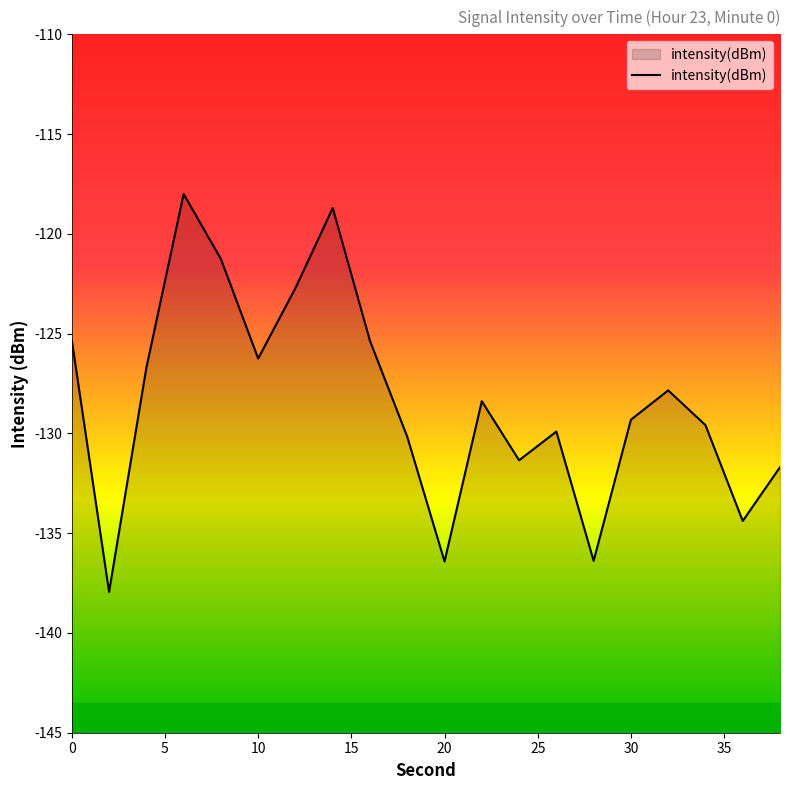

What is the approximate value at 24?

-131.3